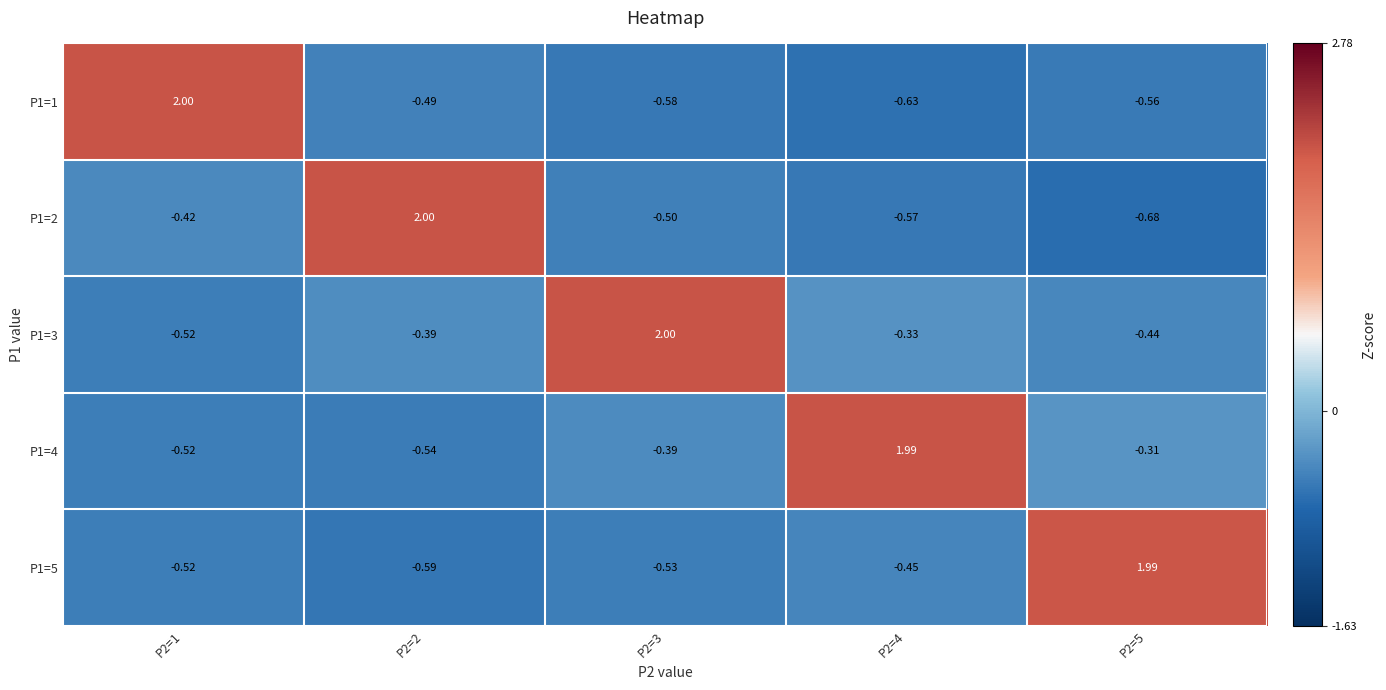

Is the value of P1=4 at P2=3 greater than the value of P1=3 at P2=4?

No